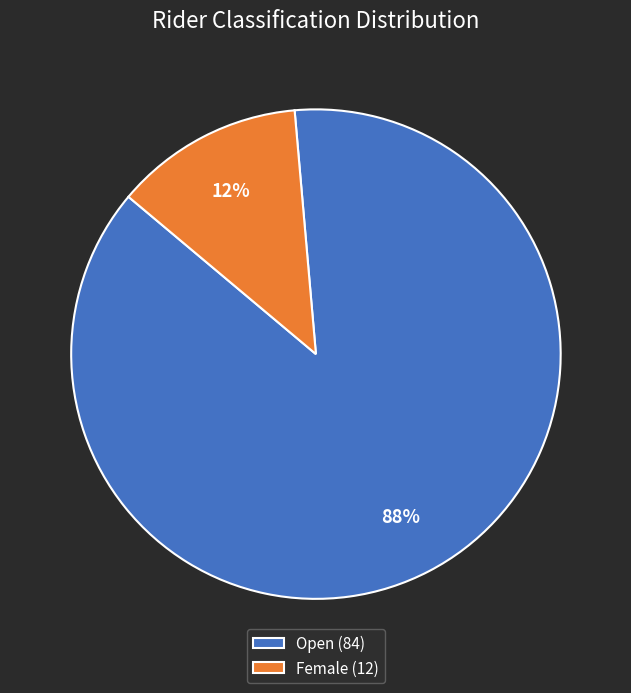

Rank the categories by value from lowest to highest.

Female (12), Open (84)